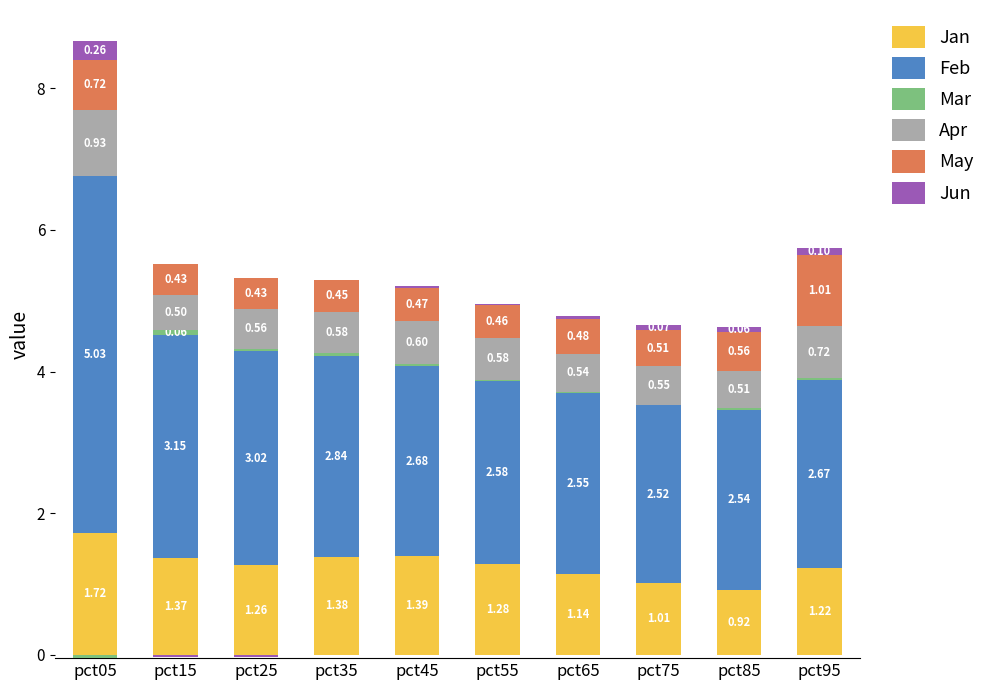

What is the total value across all series at pct75?

4.7